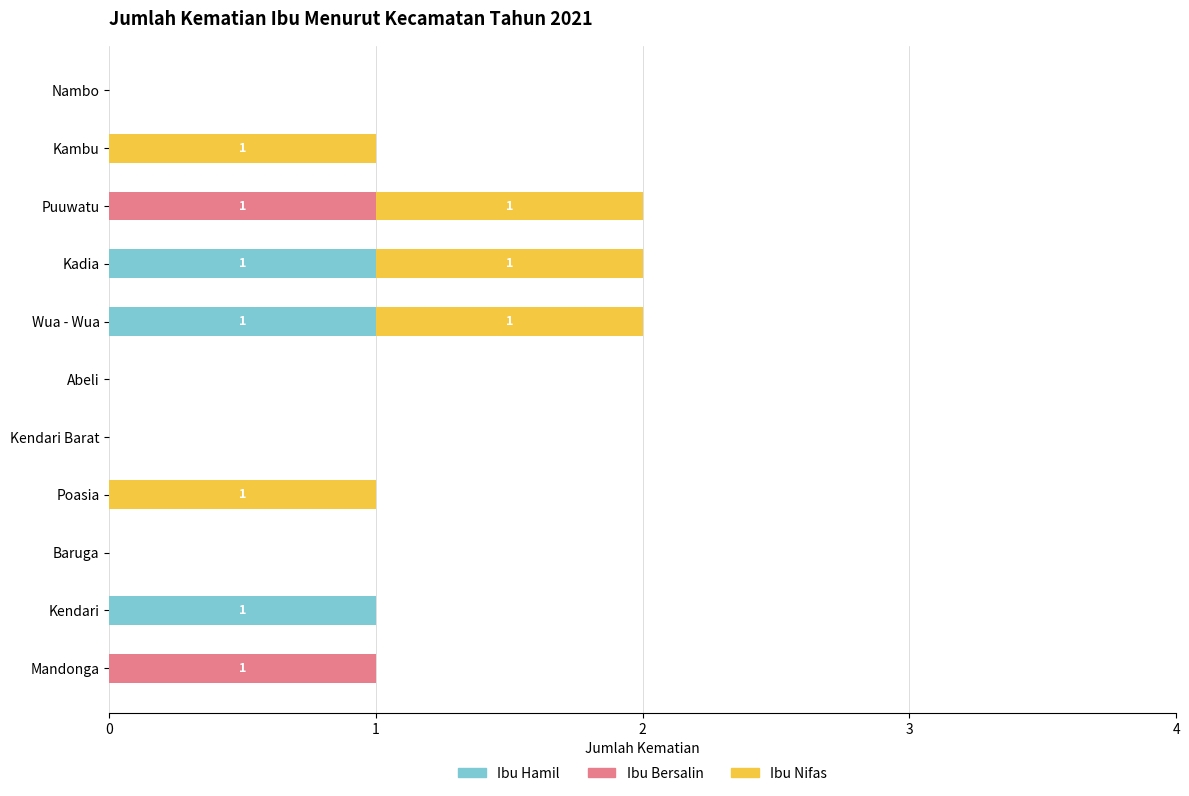

What is the sum of all Ibu Hamil values?

3